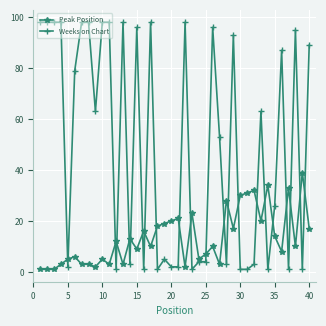

Rank the series by their average value, from lowest to highest.

Peak Position, Weeks on Chart